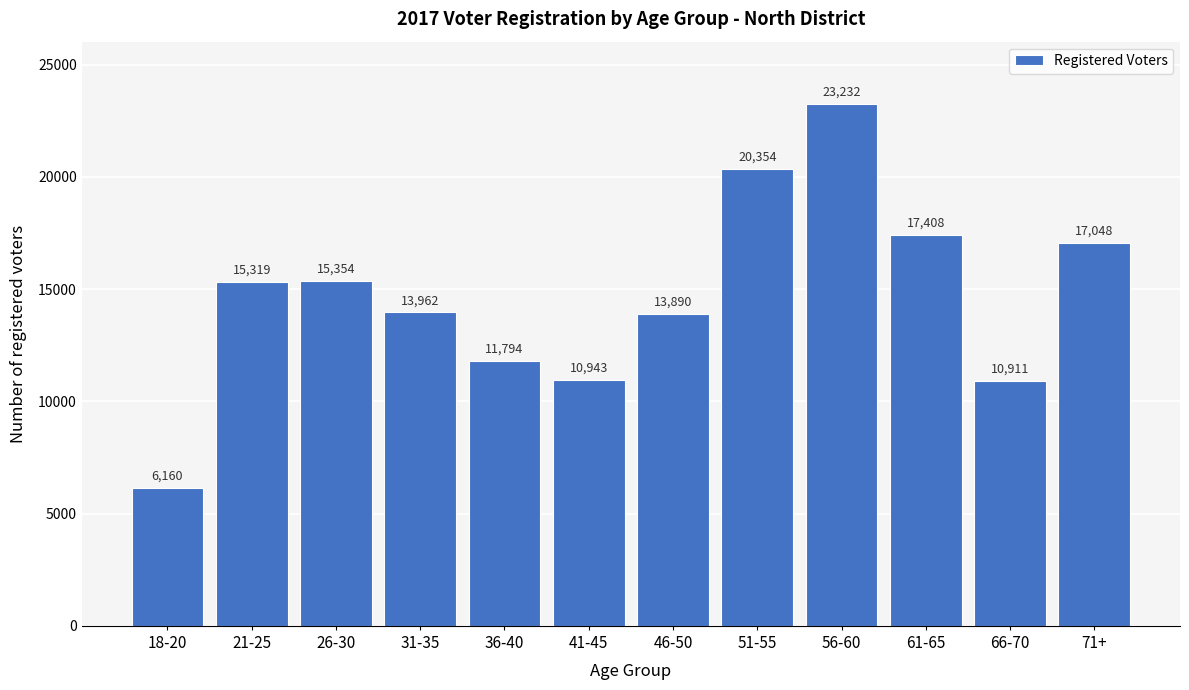

Reading left to right, extract all data points from this chart.

18-20=6160	21-25=15319	26-30=15354	31-35=13962	36-40=11794	41-45=10943	46-50=13890	51-55=20354	56-60=23232	61-65=17408	66-70=10911	71+=17048